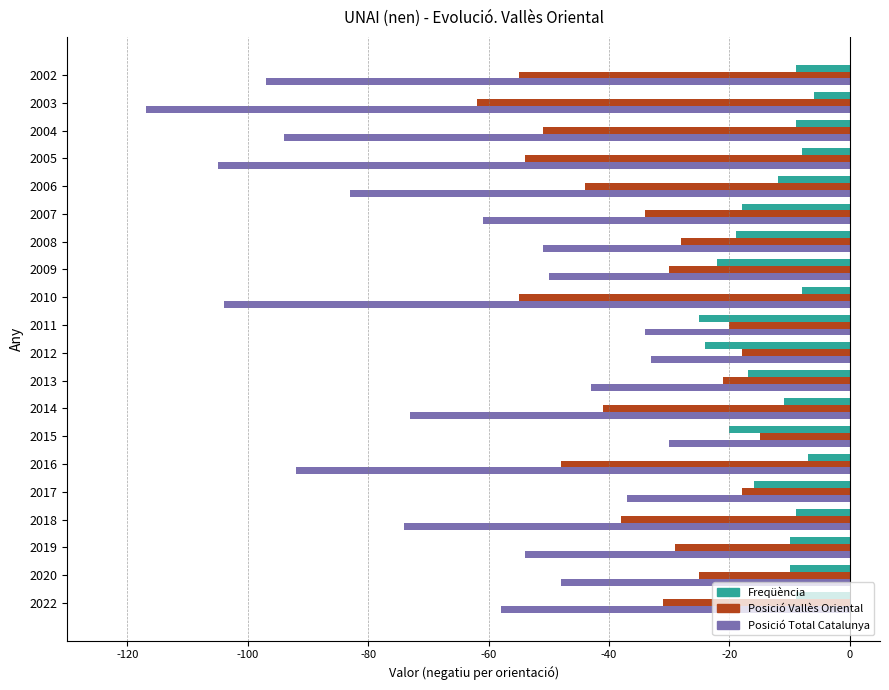

Rank the series at 2022 from highest to lowest value.

Freqüència, Posició Vallès Oriental, Posició Total Catalunya